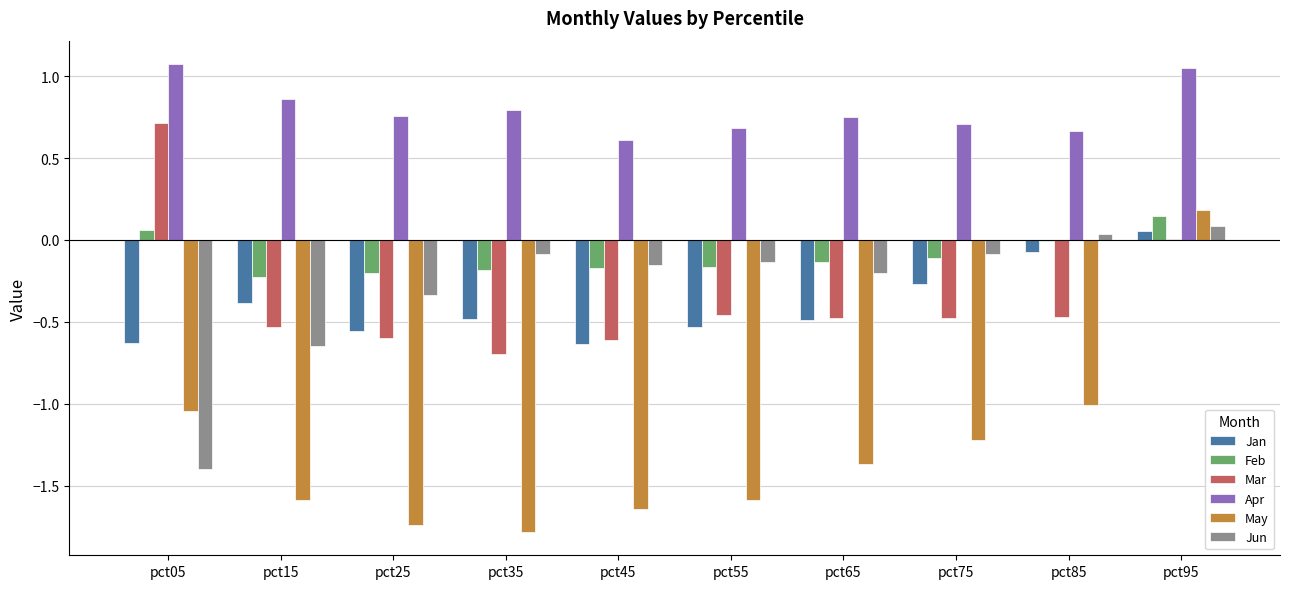

What is the sum of the Apr values at pct25 and pct35?

1.6